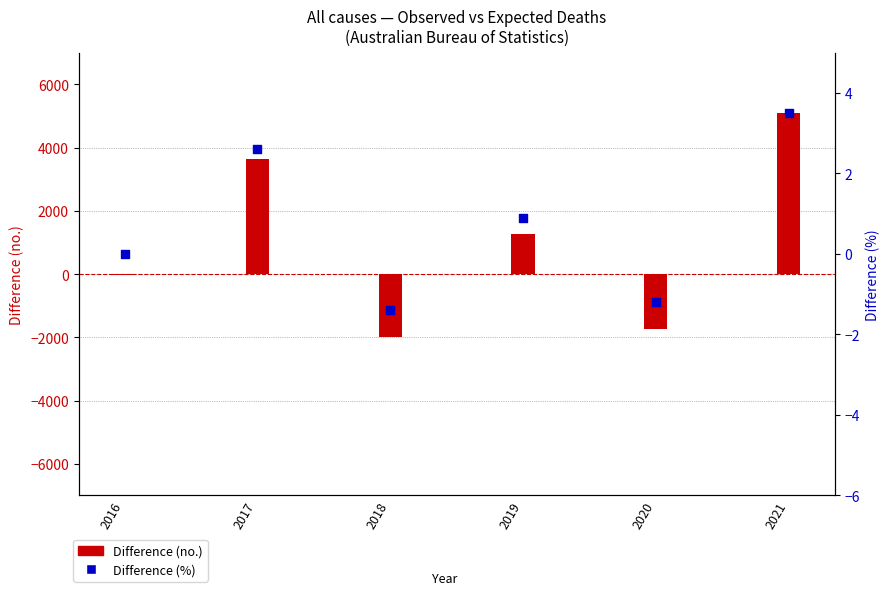

Which series reaches the minimum Y coordinate?

Difference (no.)